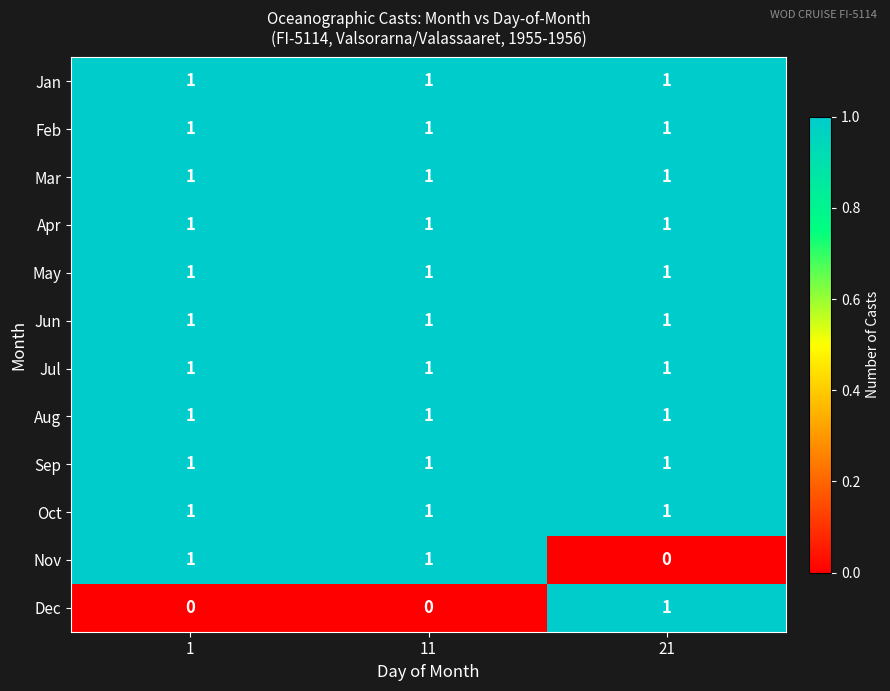

What is the total value across all series at 11?

11